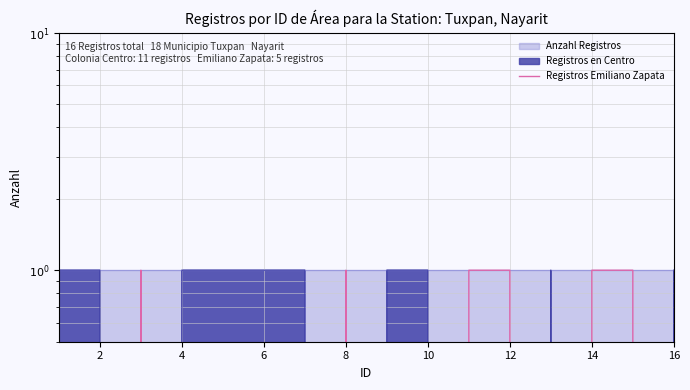

The value at 9 is 0. True or false?

False